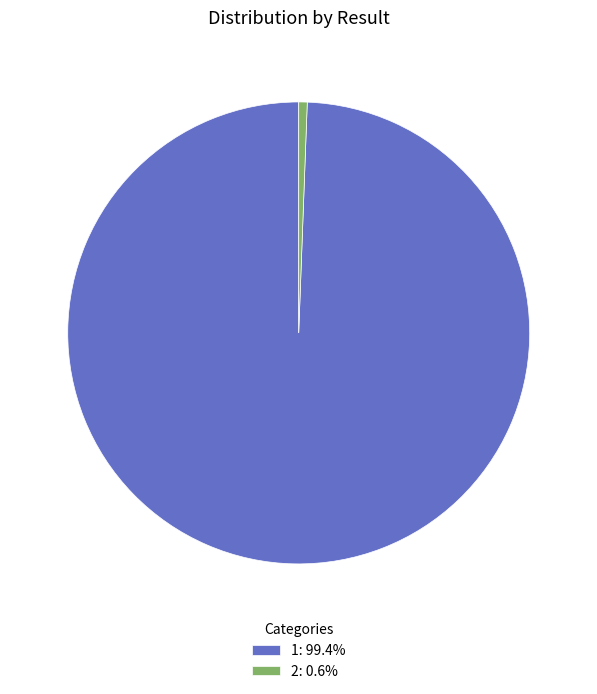

What is the majority slice?

1